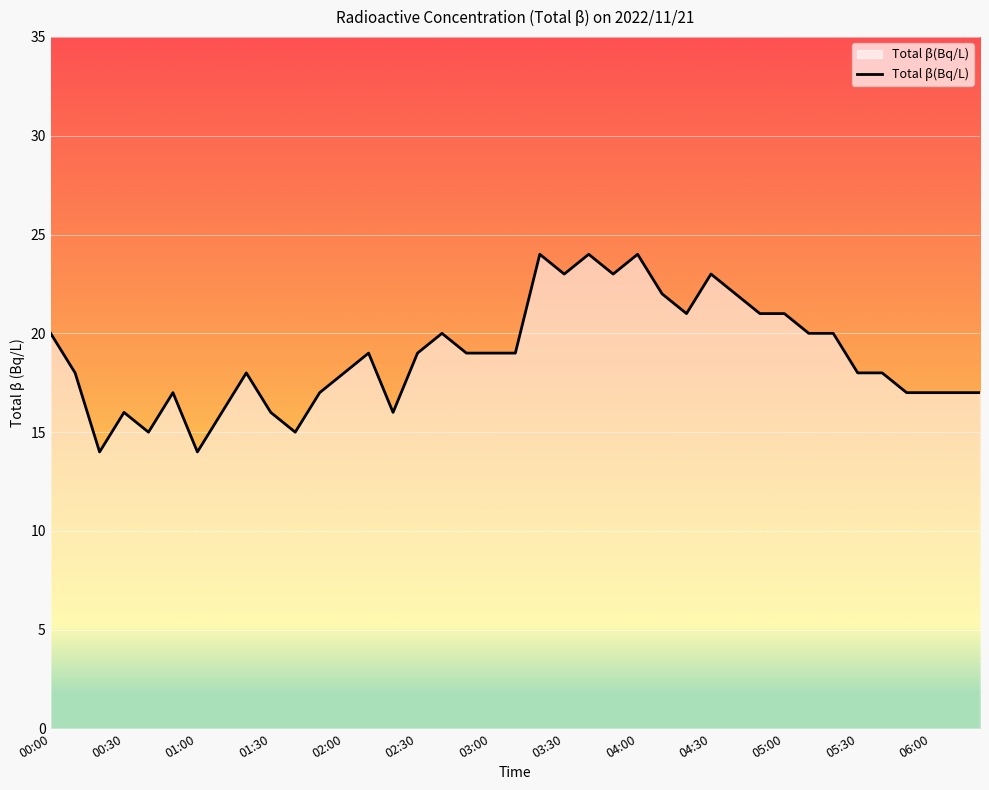

What is the smallest value displayed?

14